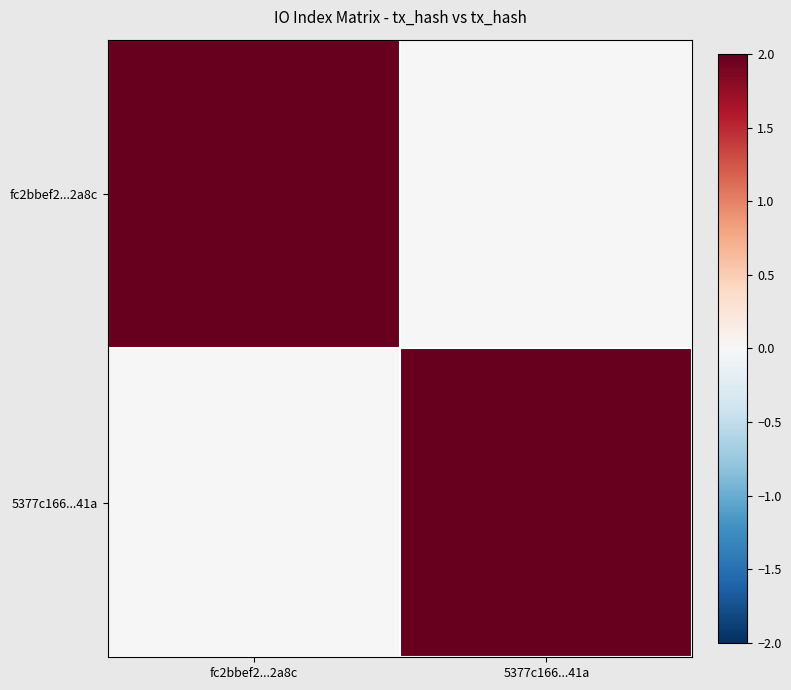

Which has a higher value, 5377c166...41a or fc2bbef2...2a8c?

fc2bbef2...2a8c